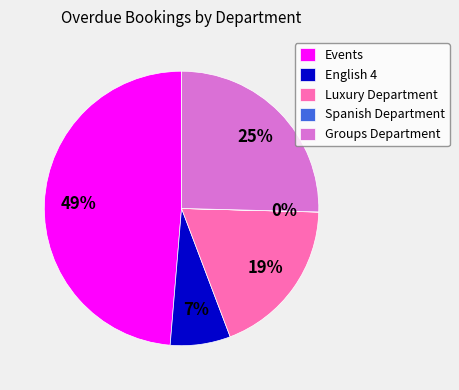

To the nearest percent, what is the difference between the largest and smallest slice percentages?

49%